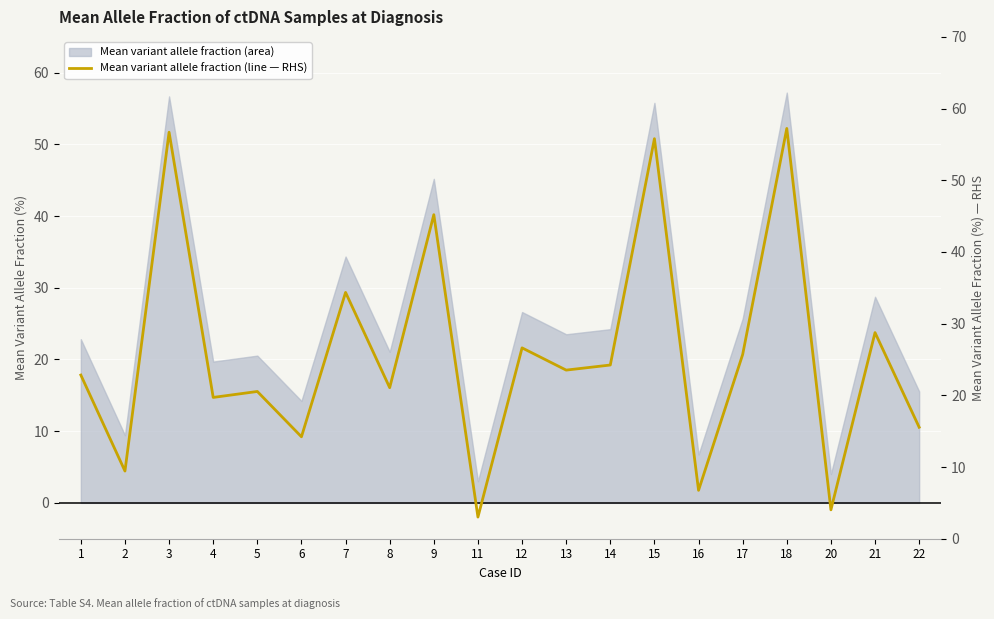

Is it true that the value at 2 is 6.0?

False